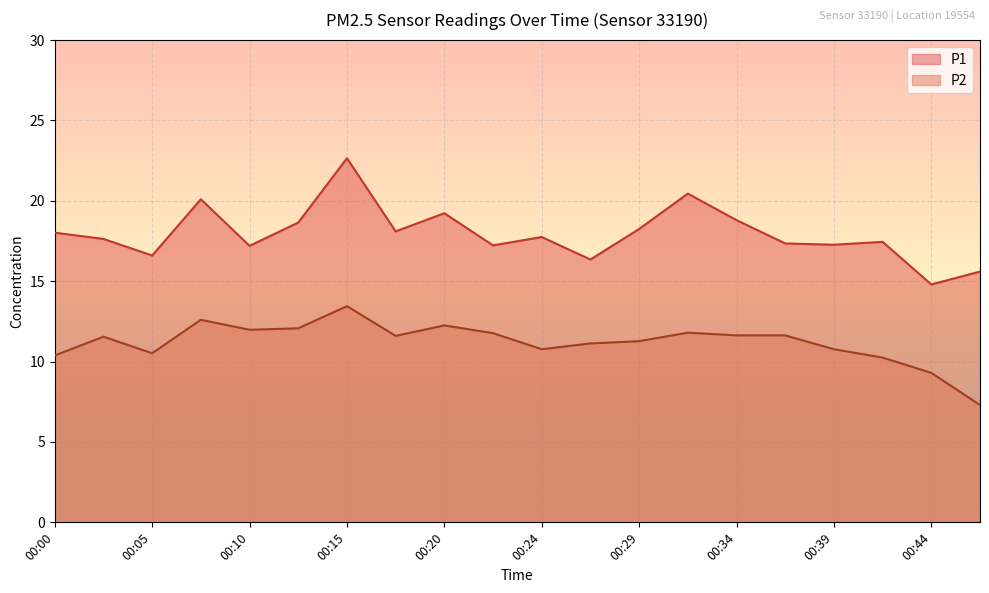

What is the approximate value of P2 at 00:24?

10.8